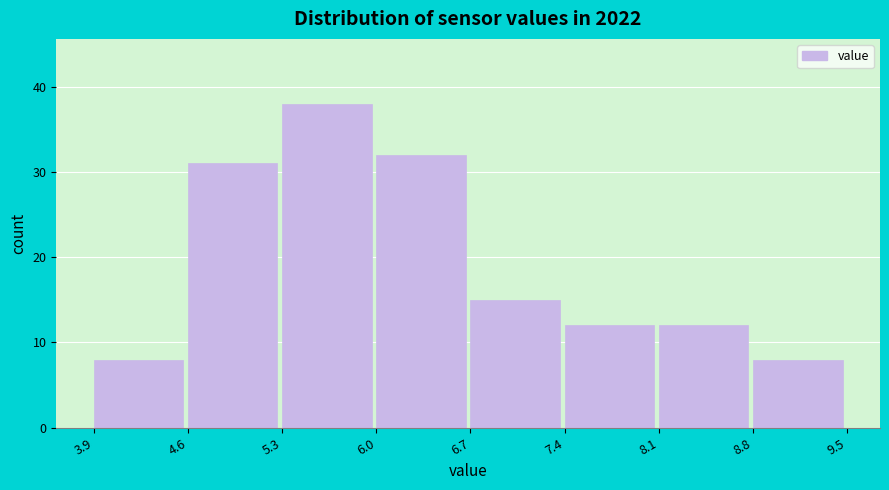

Which range on the x-axis has the tallest bar?

5.3 to 6.0